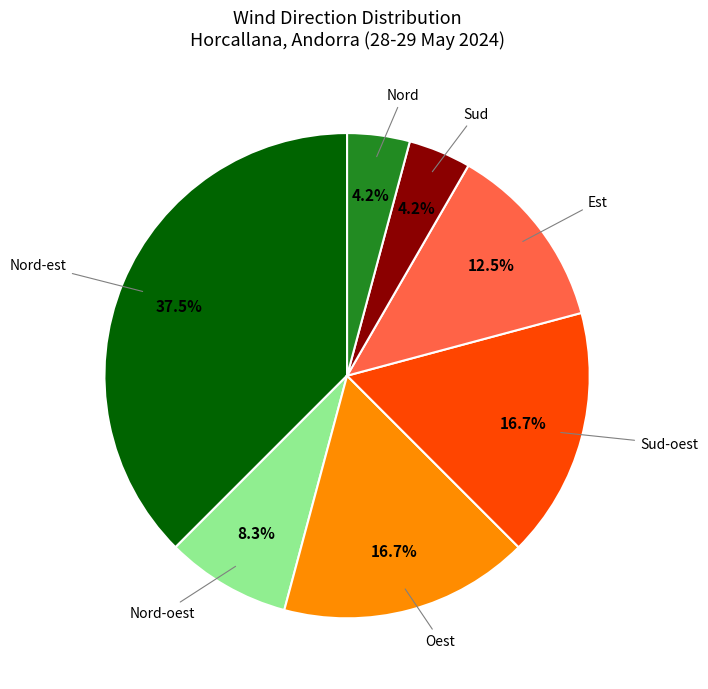

Is there any slice that represents more than half of the pie?

No